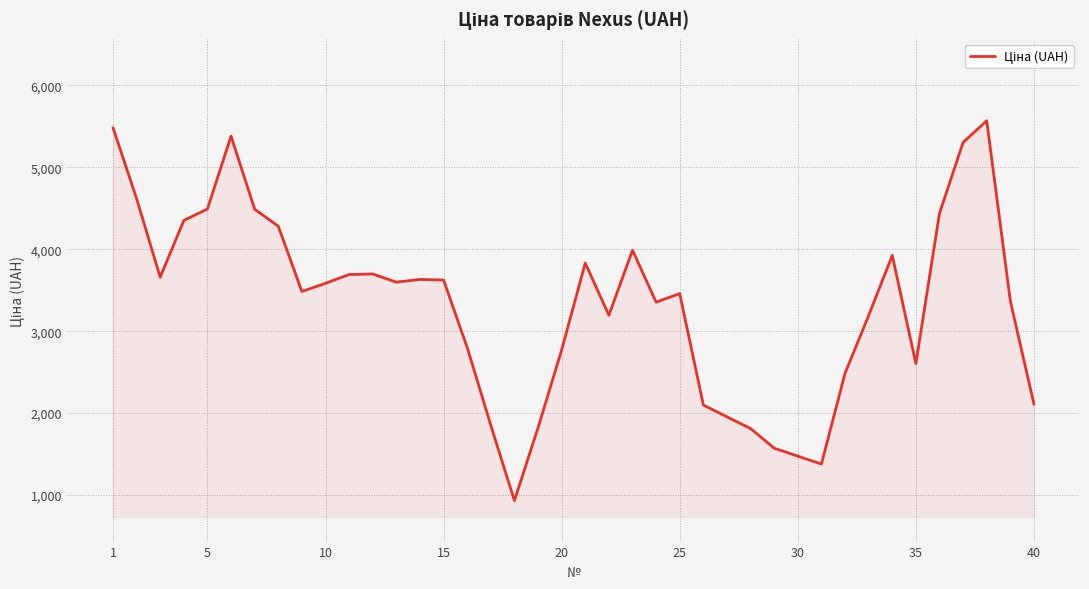

True or false: the data has more than 1 interior local peaks.

True